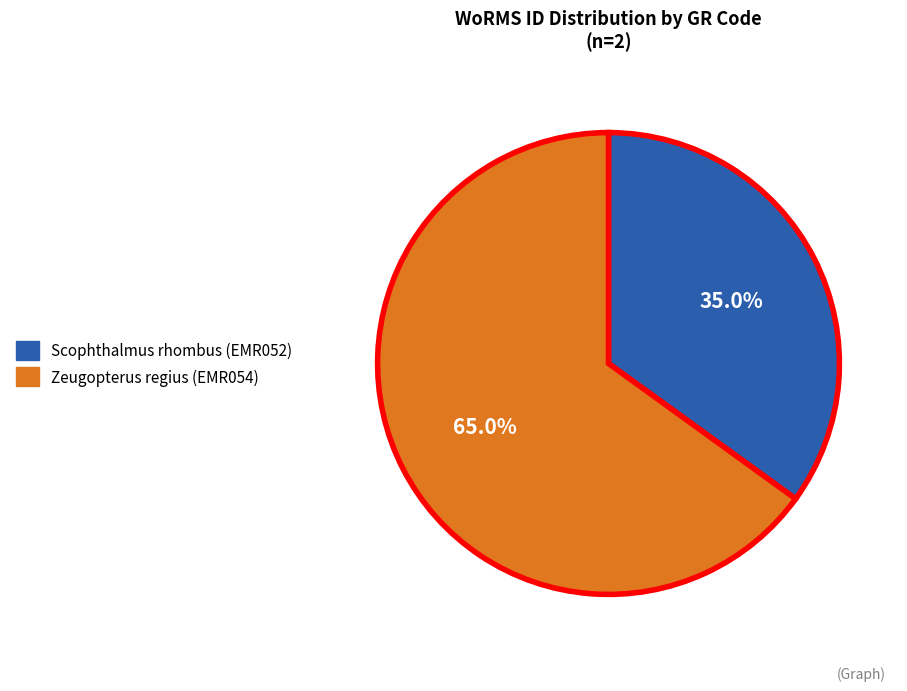

How many slices are in this pie chart?

2